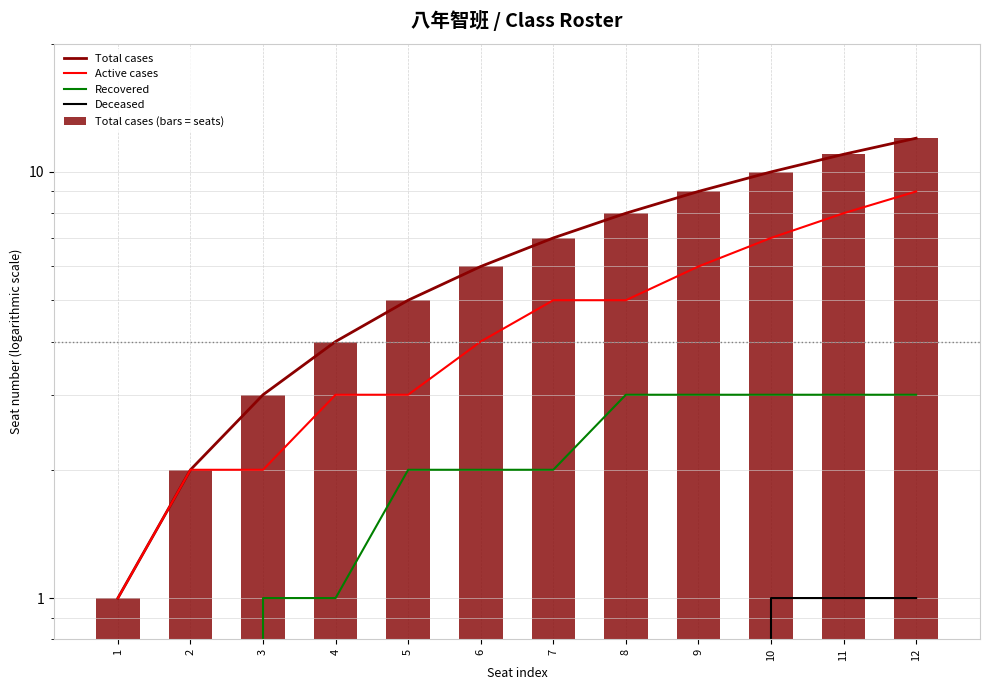

Is it true that Active cases equals 4 at 6?

True